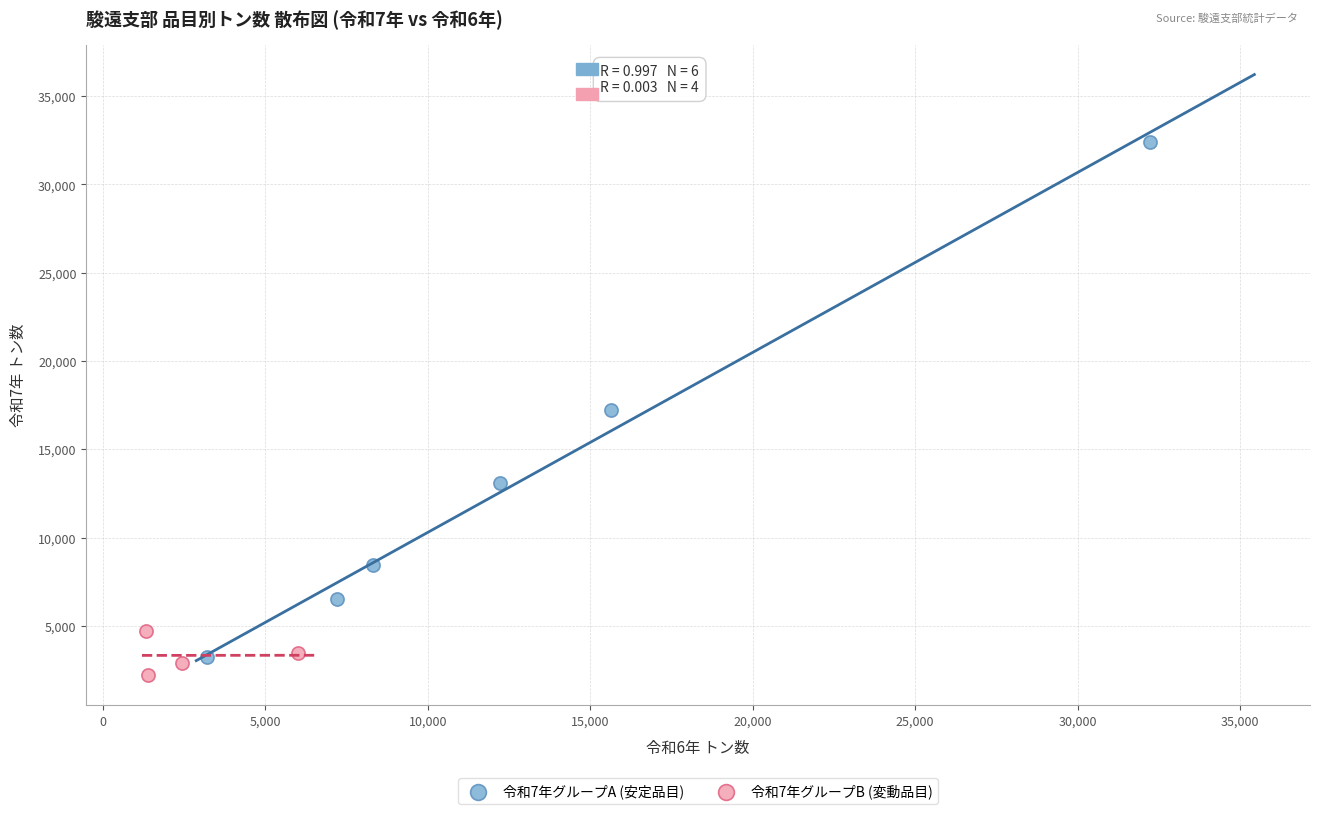

What are all the series names shown in the legend?

令和7年グループA (安定品目), 令和7年グループB (変動品目)